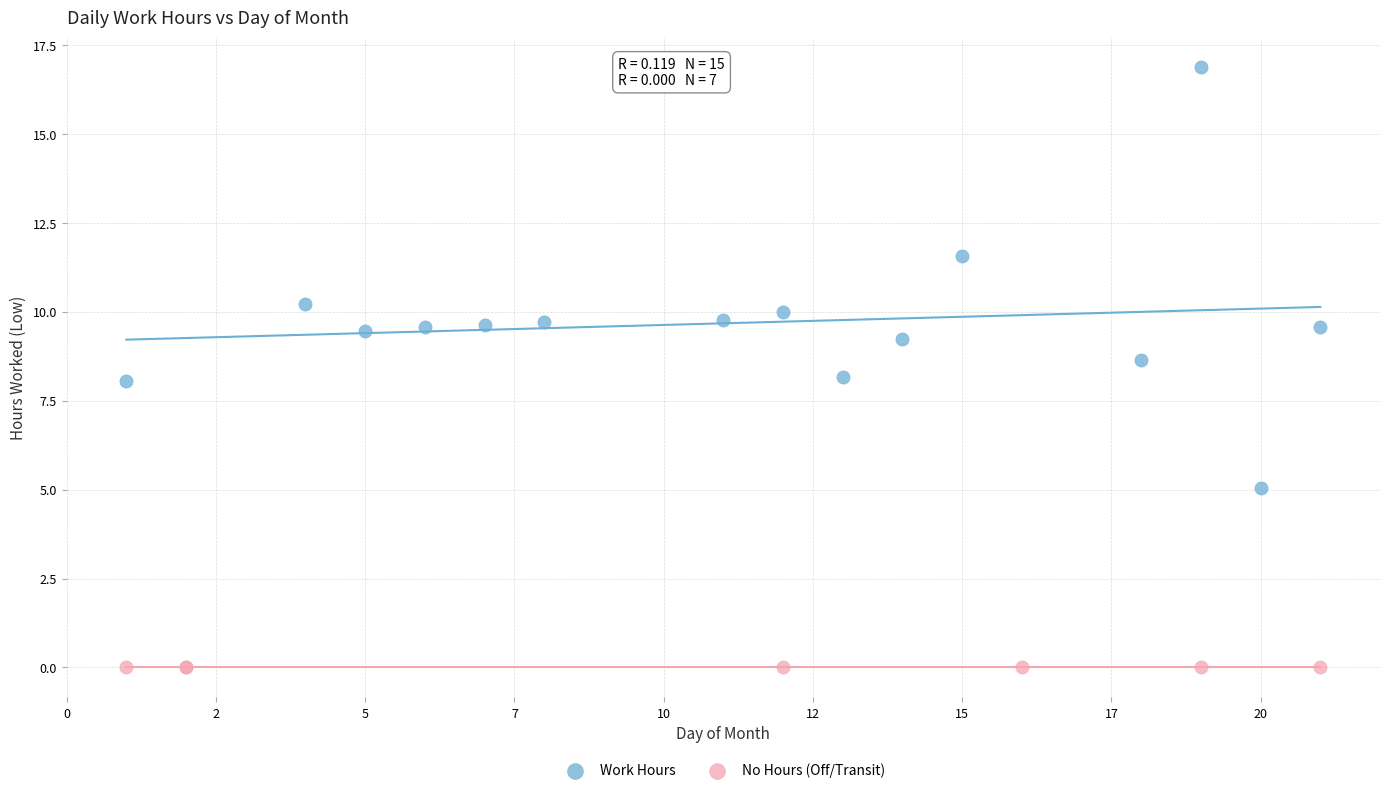

Which series contains the highest Y value?

Work Hours